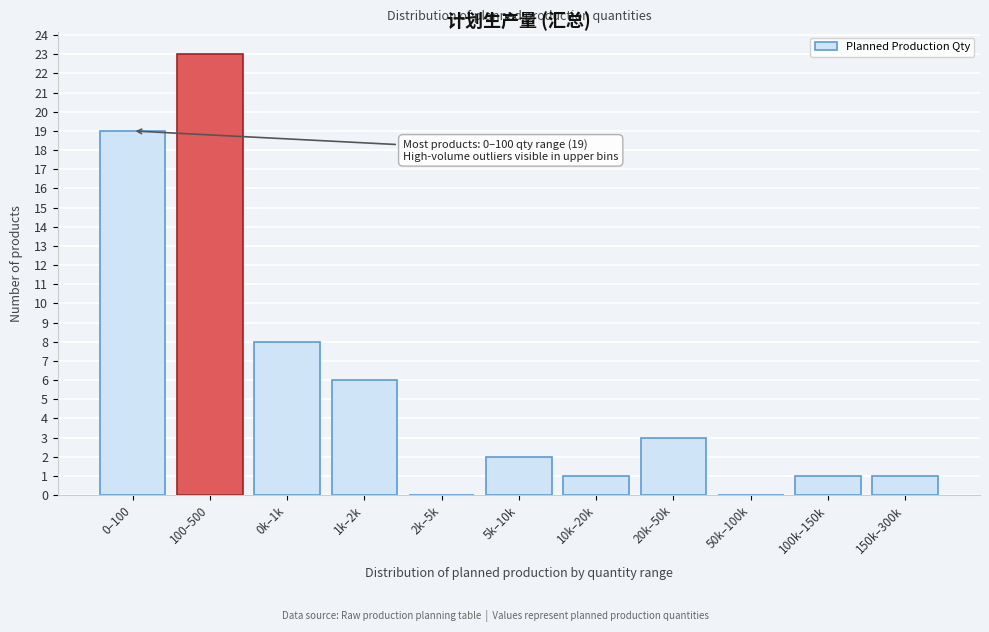

Reading left to right, what are all the values shown in this chart?

0–100=19	100–500=23	0k–1k=8	1k–2k=6	2k–5k=0	5k–10k=2	10k–20k=1	20k–50k=3	50k–100k=0	100k–150k=1	150k–300k=1